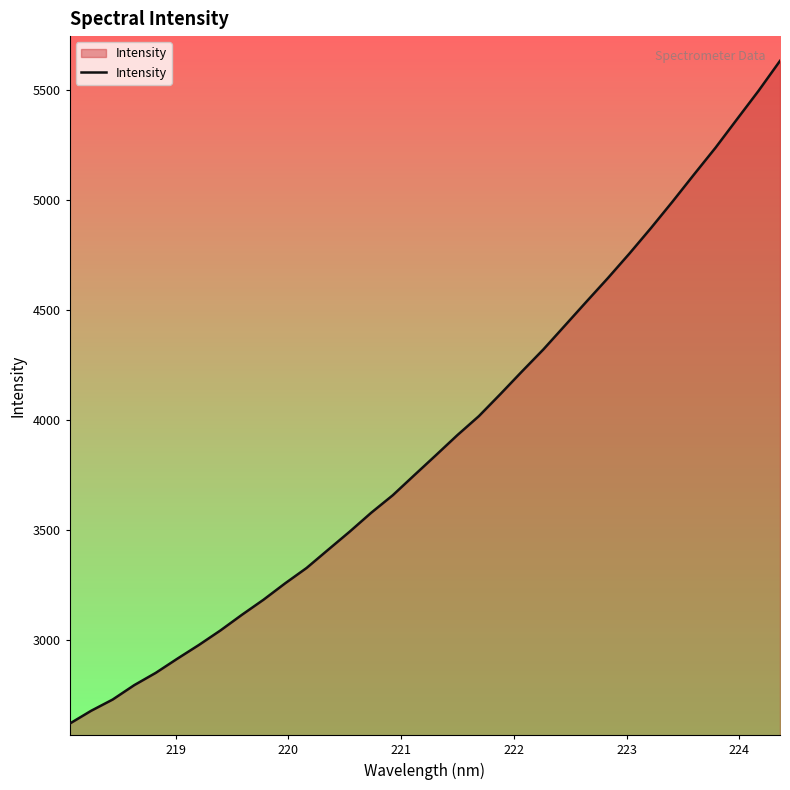

What is the difference between the maximum and second lowest values?

2958.1